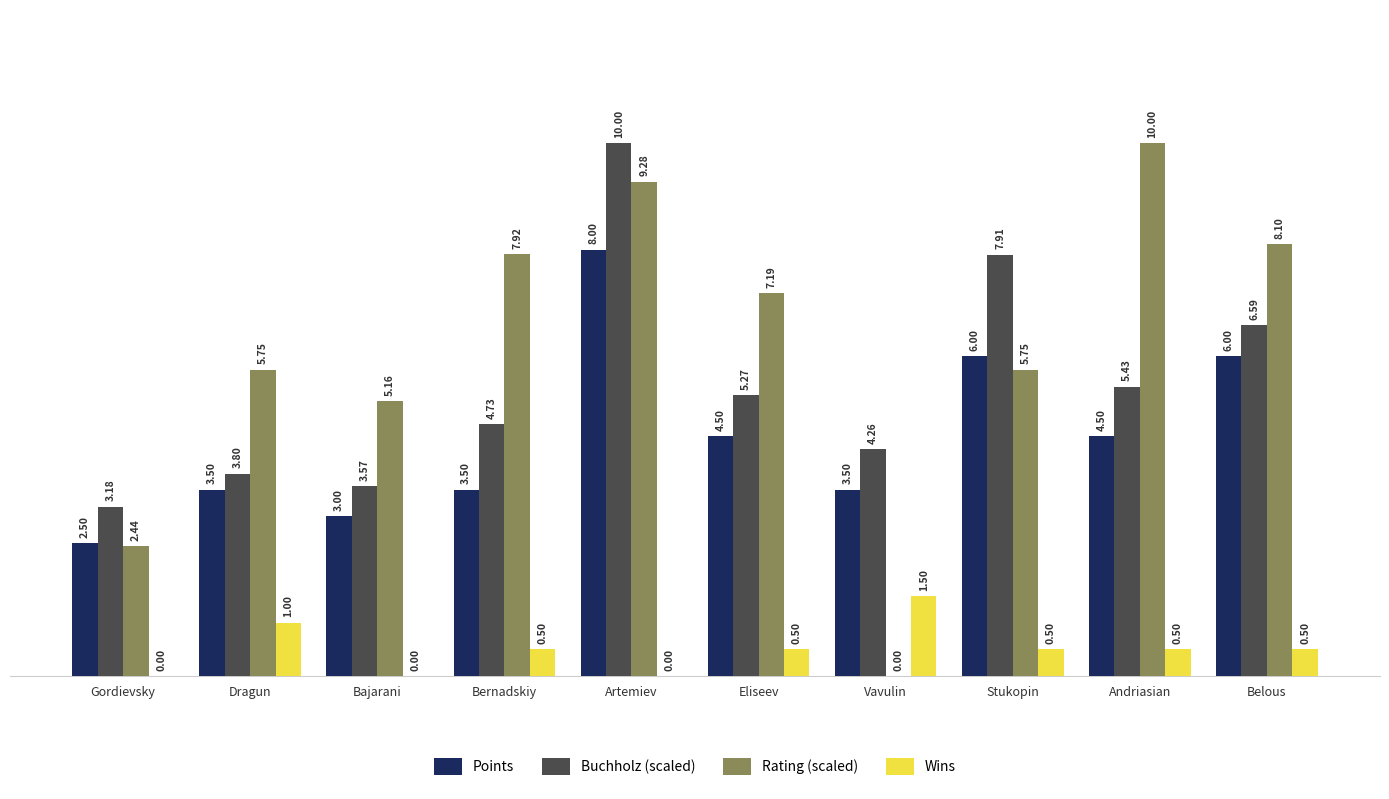

True or false: Points has a value of 1.9 at Vavulin.

False